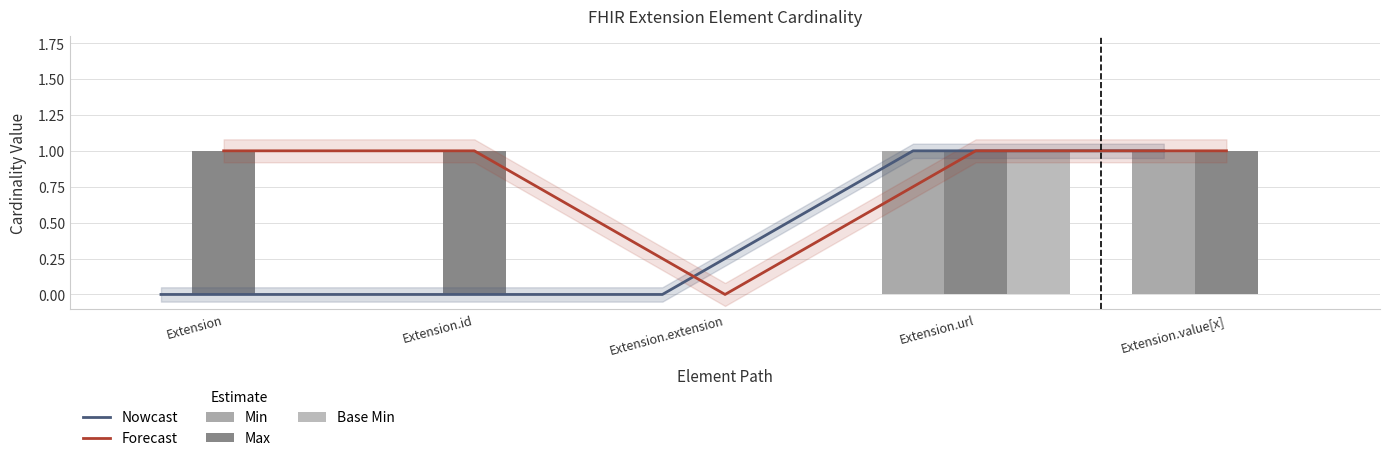

List the labels in order of Nowcast value, largest first.

Extension.url, Extension.value[x], Extension, Extension.id, Extension.extension